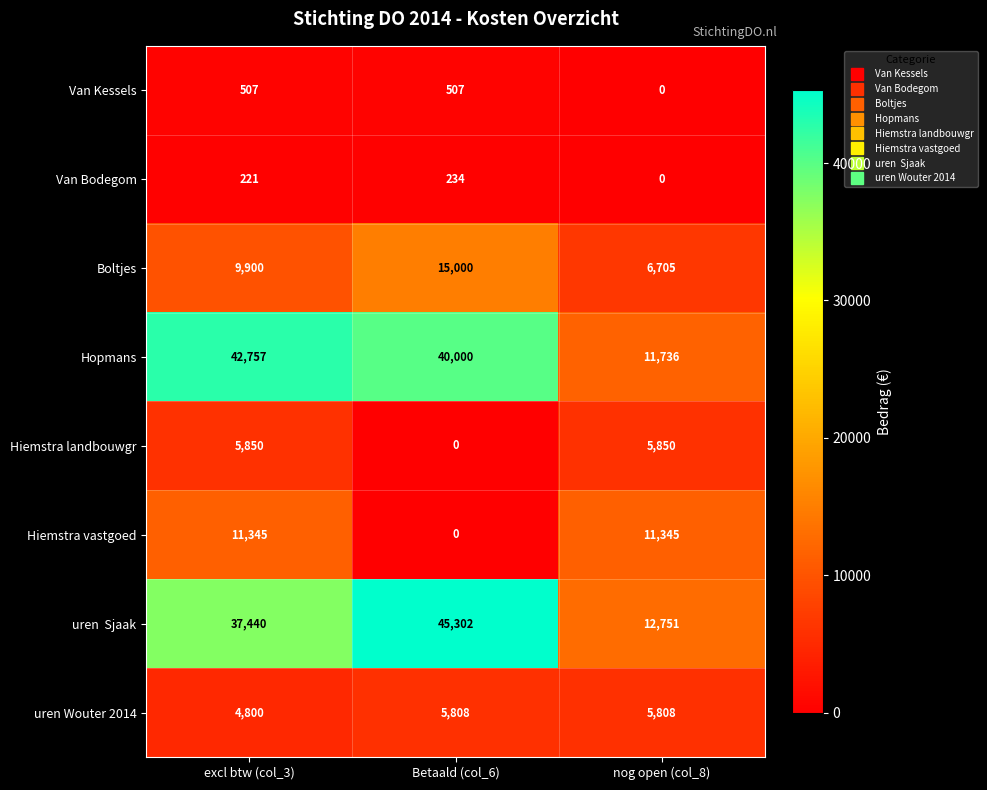

How many categories are shown in the chart?

3